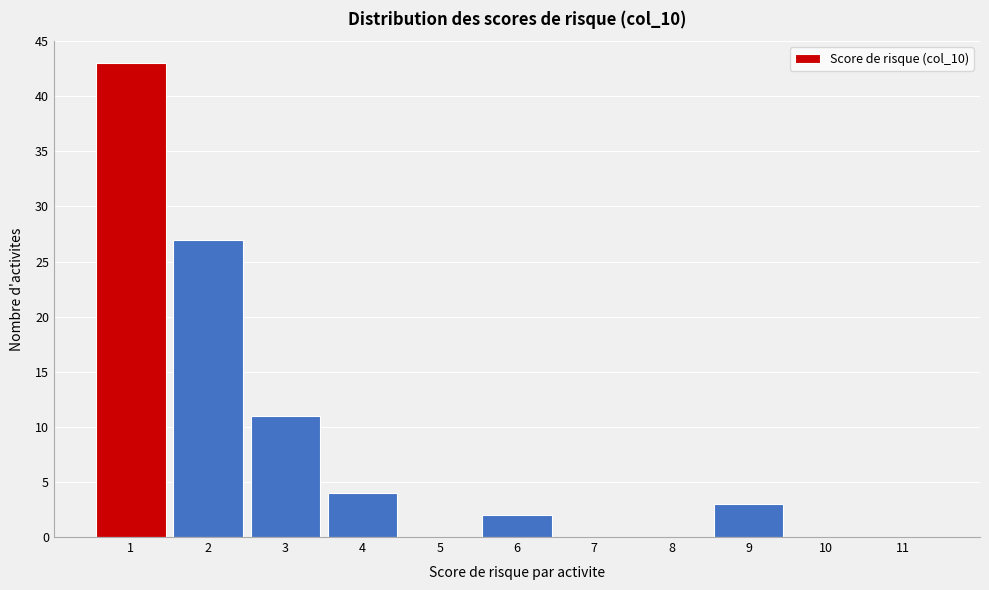

What is the height of the bar covering 3.5 to 4.5 on the x-axis? The values are not printed on the chart, so give them approximately, as read against the axis.

4